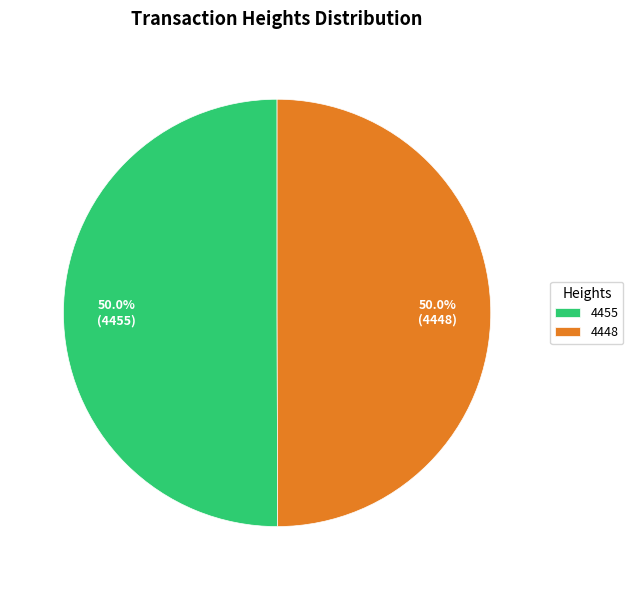

What portion of the pie excludes 4448?

50.0%